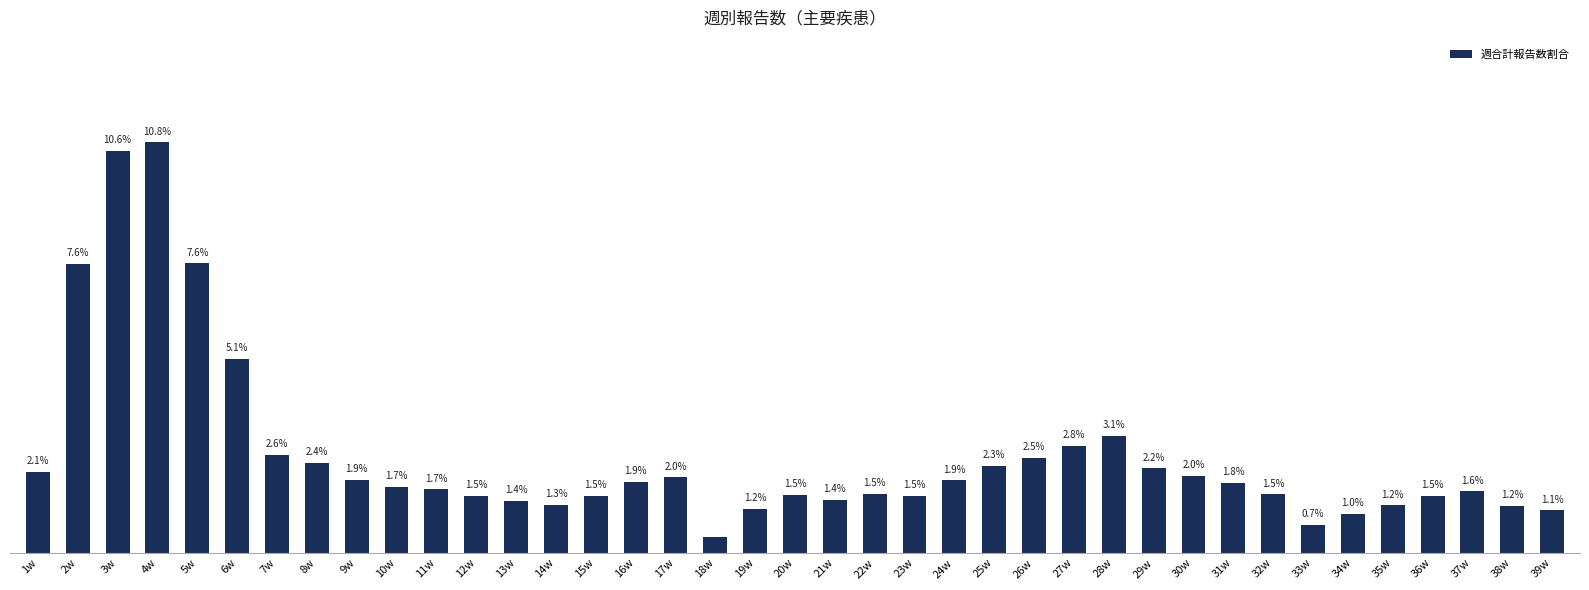

Which has a higher value, 27w or 21w?

27w